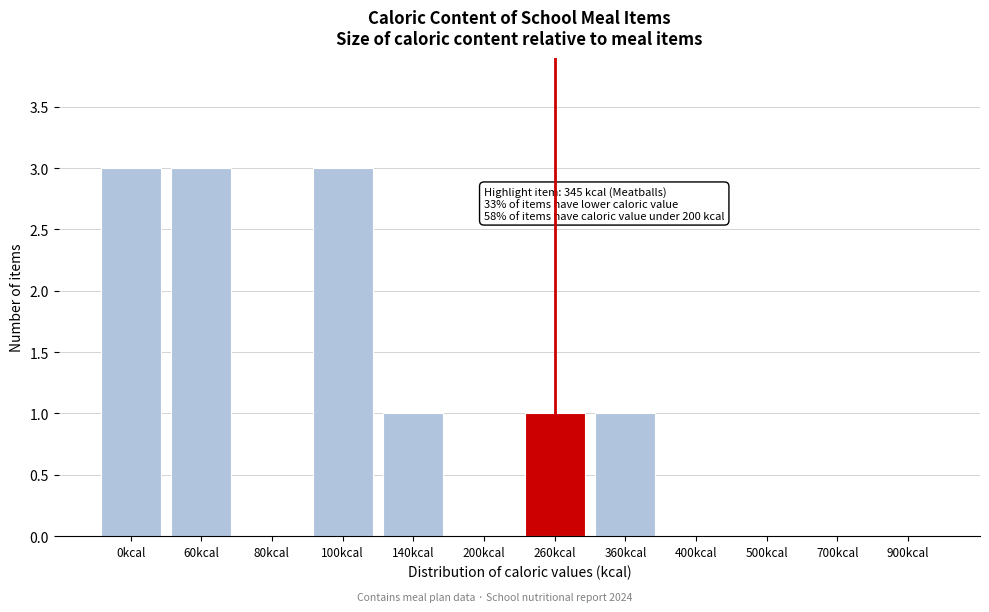

What is the sum of all values?

12